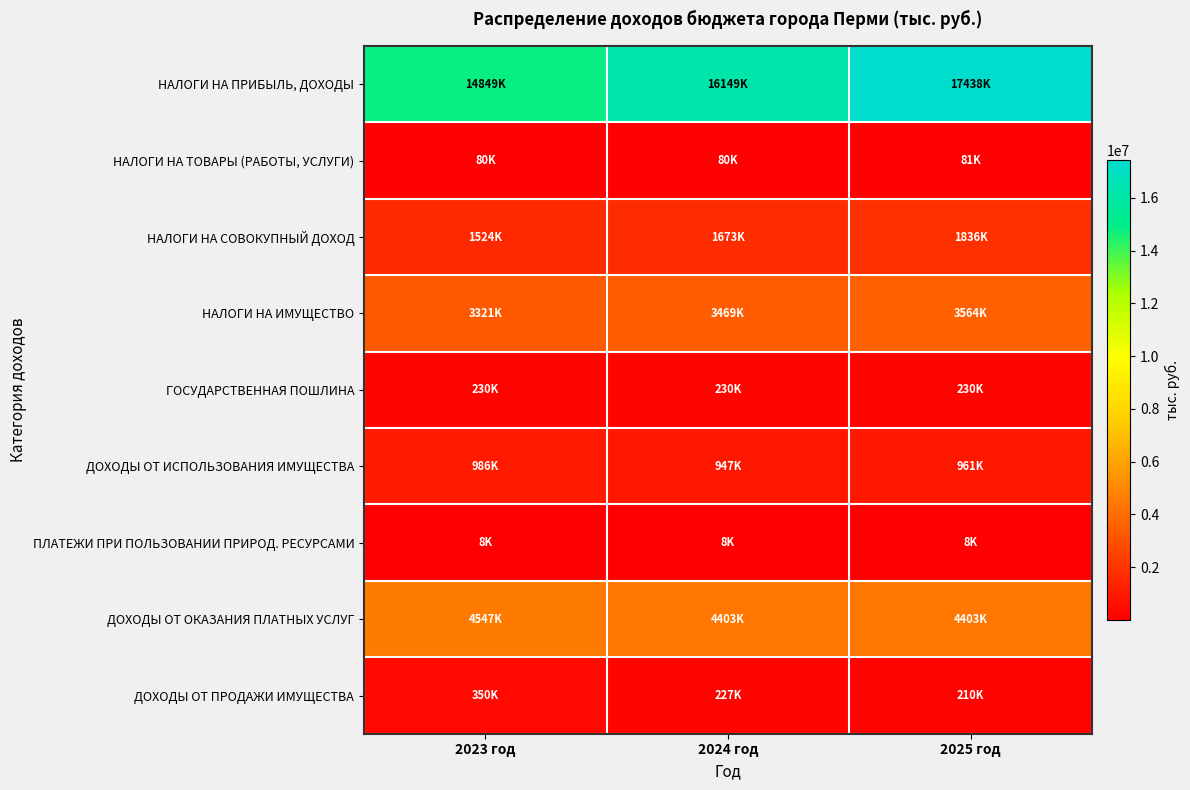

Reading left to right, extract all data points from this chart.

НАЛОГИ НА ПРИБЫЛЬ, ДОХОДЫ: 2023 год=14848766.5	2024 год=16148977.3	2025 год=17438171.1
НАЛОГИ НА ТОВАРЫ (РАБОТЫ, УСЛУГИ): 2023 год=80057.5	2024 год=80082.8	2025 год=81488.9
НАЛОГИ НА СОВОКУПНЫЙ ДОХОД: 2023 год=1523832.7	2024 год=1672730.8	2025 год=1836379.5
НАЛОГИ НА ИМУЩЕСТВО: 2023 год=3320663.1	2024 год=3469078.2	2025 год=3563935.6
ГОСУДАРСТВЕННАЯ ПОШЛИНА: 2023 год=229615.2	2024 год=230007.2	2025 год=229641.2
ДОХОДЫ ОТ ИСПОЛЬЗОВАНИЯ ИМУЩЕСТВА: 2023 год=985620.2	2024 год=947034.5	2025 год=960671.6
ПЛАТЕЖИ ПРИ ПОЛЬЗОВАНИИ ПРИРОД. РЕСУРСАМИ: 2023 год=7767.5	2024 год=7829.8	2025 год=7878.0
ДОХОДЫ ОТ ОКАЗАНИЯ ПЛАТНЫХ УСЛУГ: 2023 год=4546581.7	2024 год=4403020.6	2025 год=4403020.6
ДОХОДЫ ОТ ПРОДАЖИ ИМУЩЕСТВА: 2023 год=349678.2	2024 год=227220.6	2025 год=210175.9